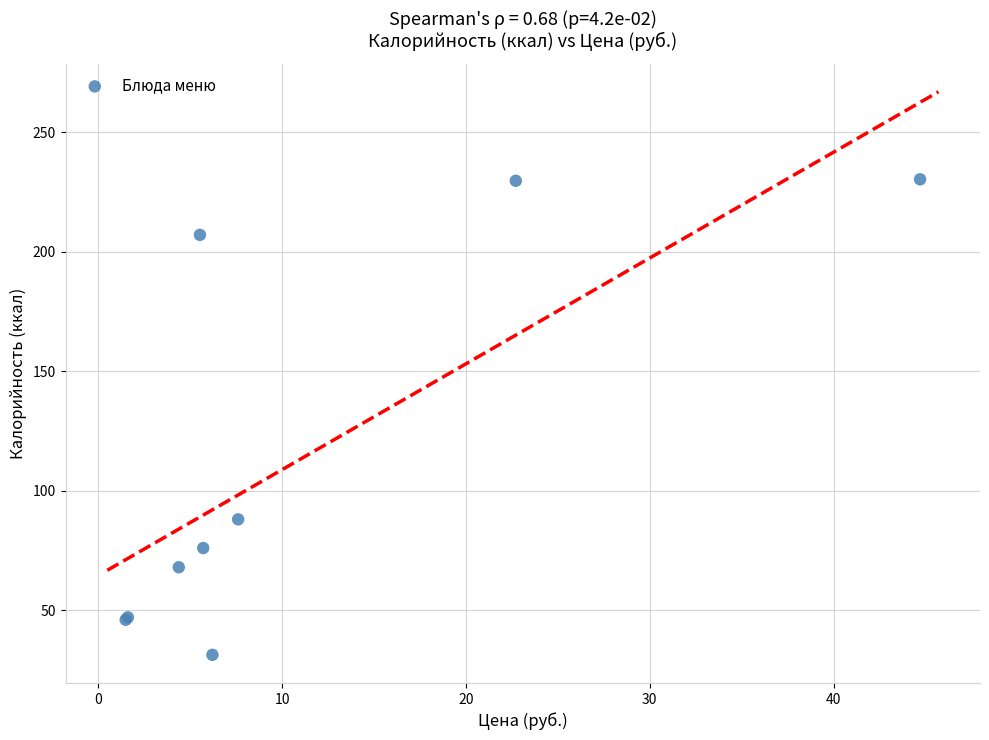

What Y value in the scatter plot is closest to 130?

88.0